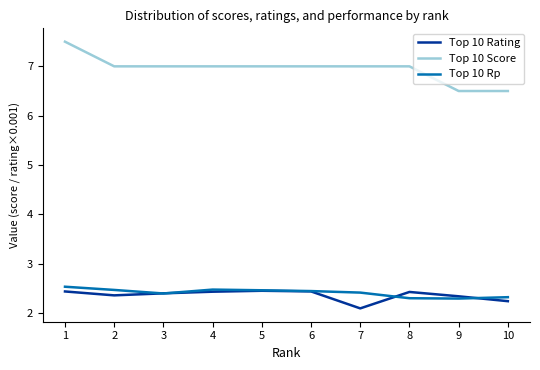

What is the spread (max minus min) of values at 7?

4.9